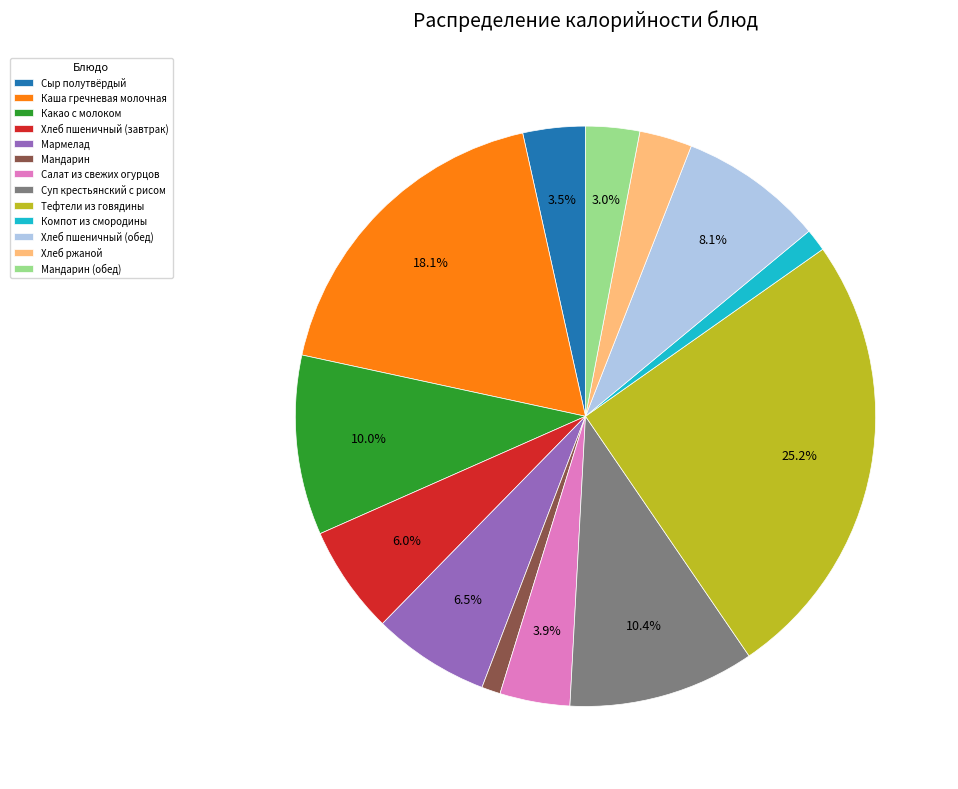

Combined, do Сыр полутвёрдый and Салат из свежих огурцов account for over 50%?

No